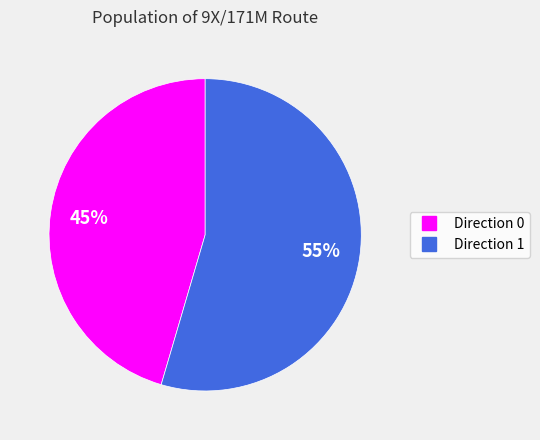

Is there any slice that represents more than half of the pie?

Yes